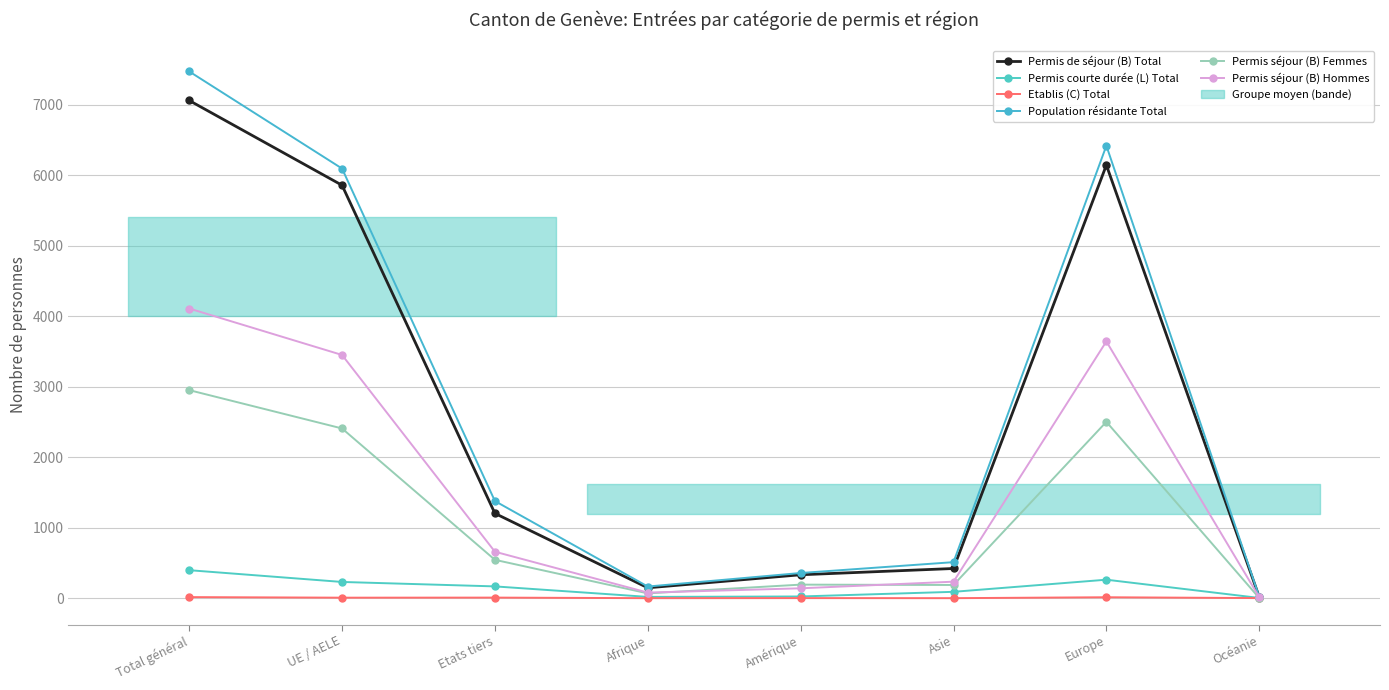

What are all the series names shown in the legend?

Permis de séjour (B) Total, Permis courte durée (L) Total, Etablis (C) Total, Population résidante Total, Permis séjour (B) Femmes, Permis séjour (B) Hommes